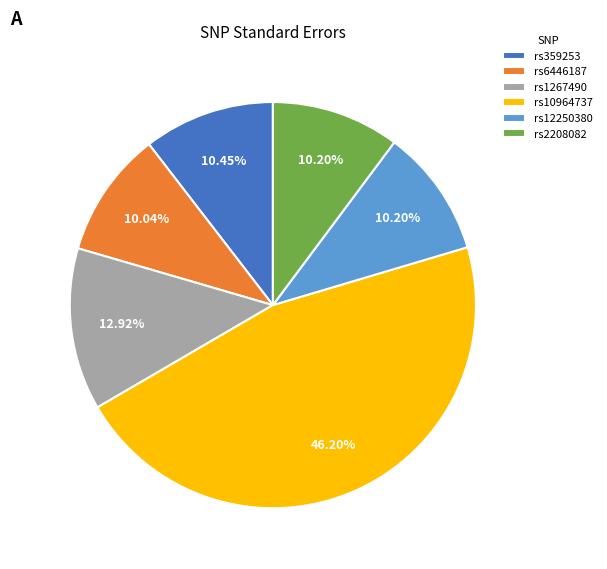

Is it true that rs6446187 is 10% of the pie?

True